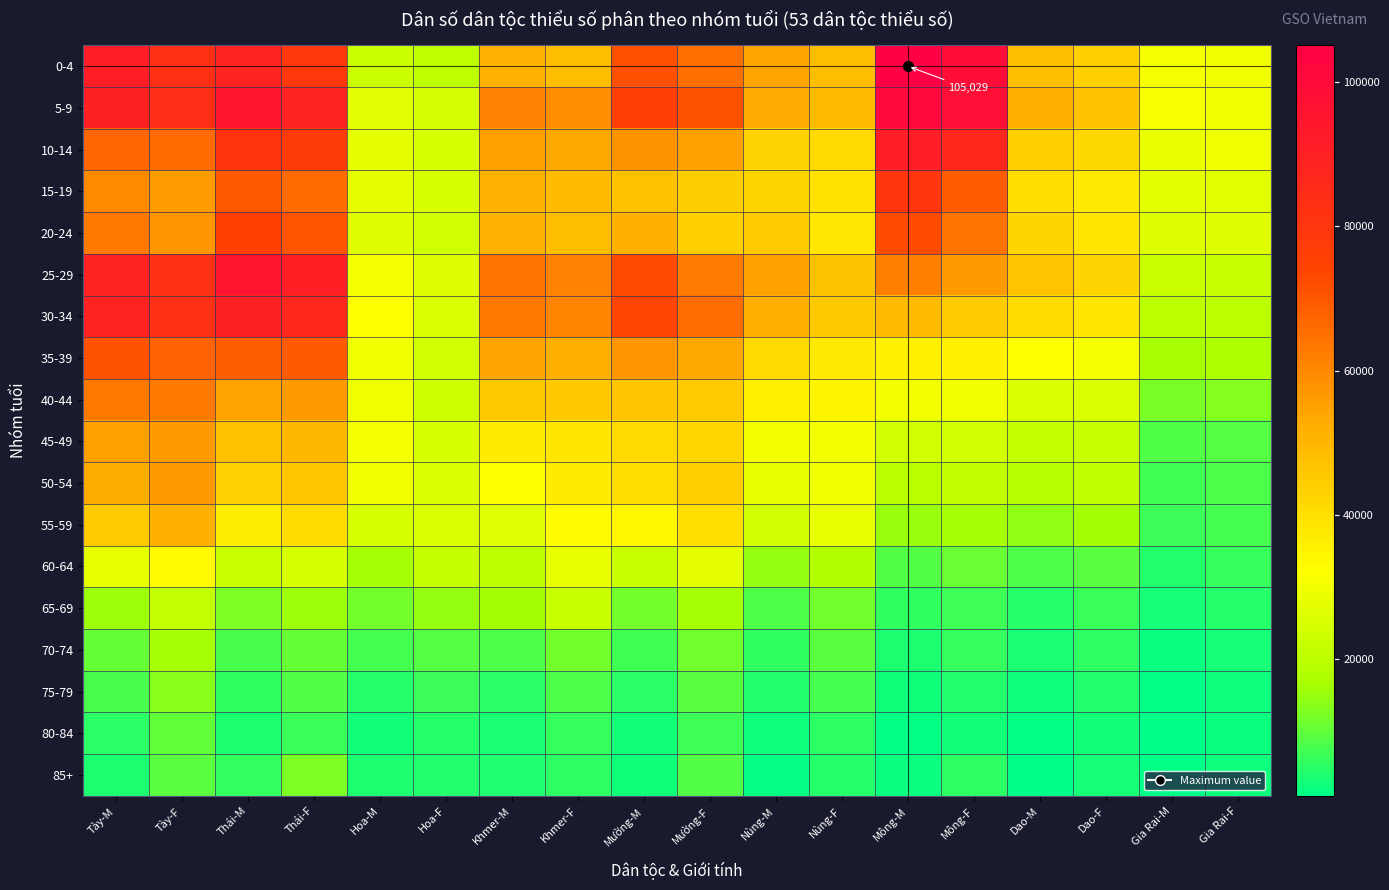

What is the average value of the 30-34 series?

54429